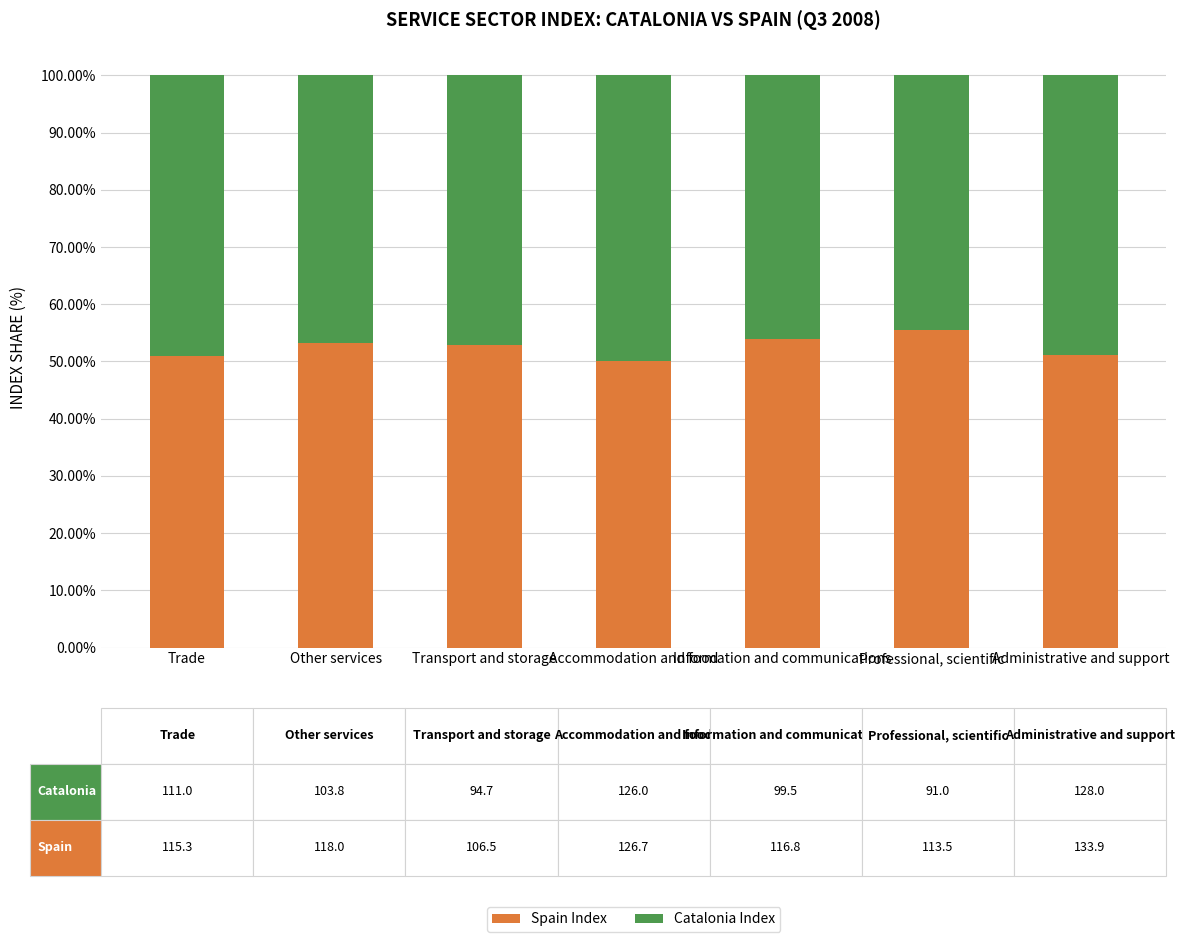

What is the highest value of the Spain Index series?

55.5